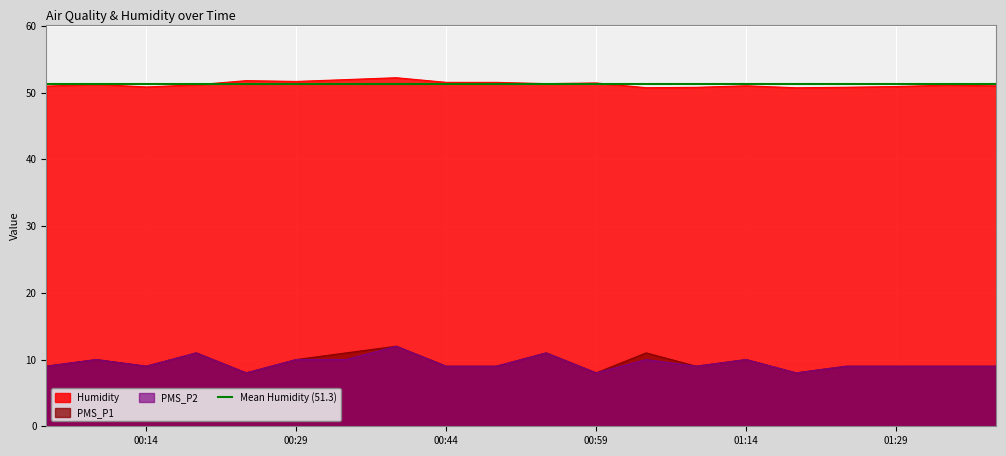

True or false: Humidity has a value of 91.3 at 2023/02/11 00:09.

False